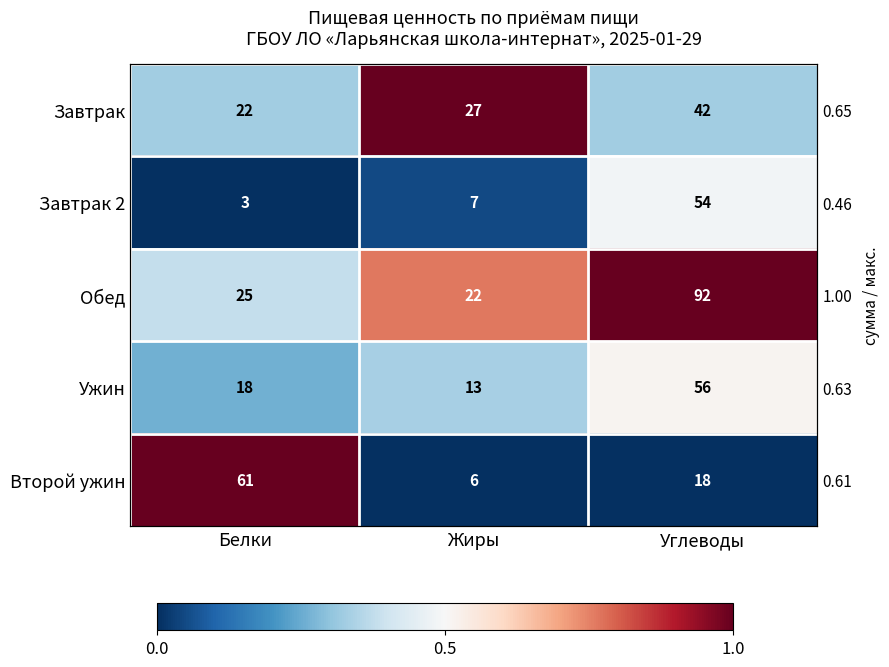

At which label does Завтрак 2 reach its peak?

Углеводы